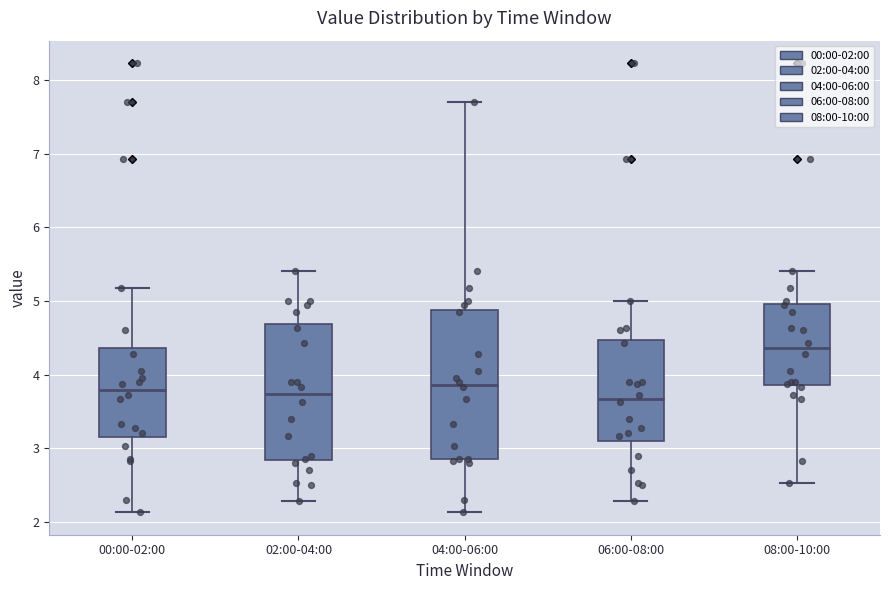

Reading left to right, read every box against the y-axis: the position of its median line, the range the box covers, and the ends of its whiskers. The values are not printed on the chart, so give them approximately, as read against the axis.

00:00-02:00: median 3.8, box 3.2 to 4.4, whiskers 2.1 to 5.2
02:00-04:00: median 3.7, box 2.8 to 4.7, whiskers 2.3 to 5.4
04:00-06:00: median 3.9, box 2.9 to 4.9, whiskers 2.1 to 7.7
06:00-08:00: median 3.7, box 3.1 to 4.5, whiskers 2.3 to 5.0
08:00-10:00: median 4.4, box 3.9 to 5.0, whiskers 2.5 to 5.4